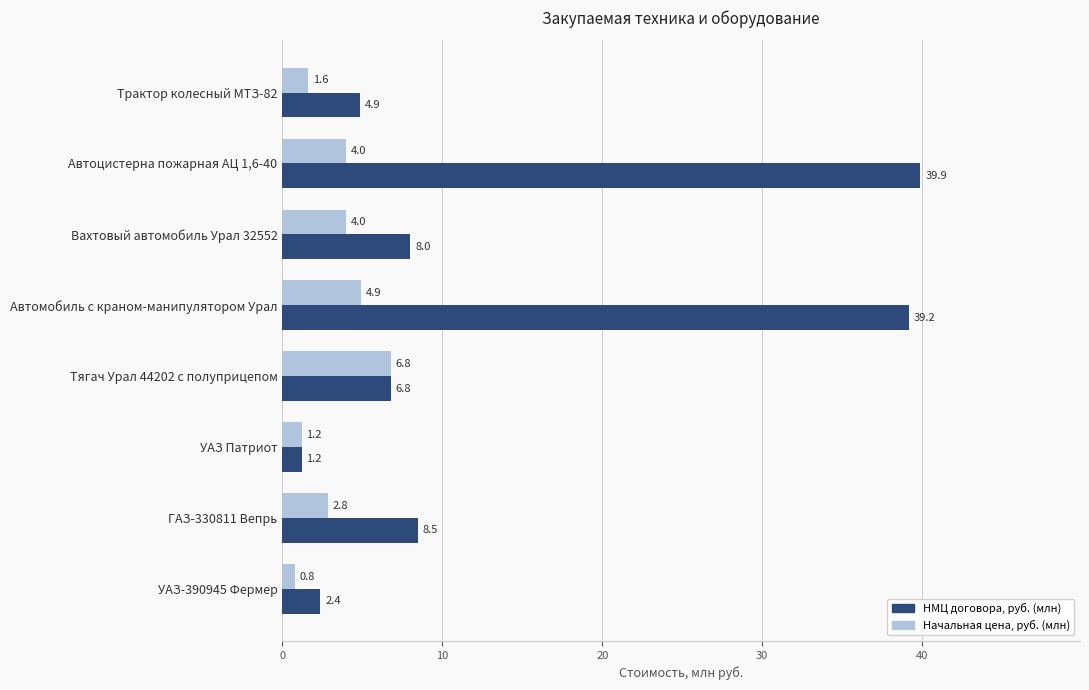

What is the minimum value shown in the chart?

0.8